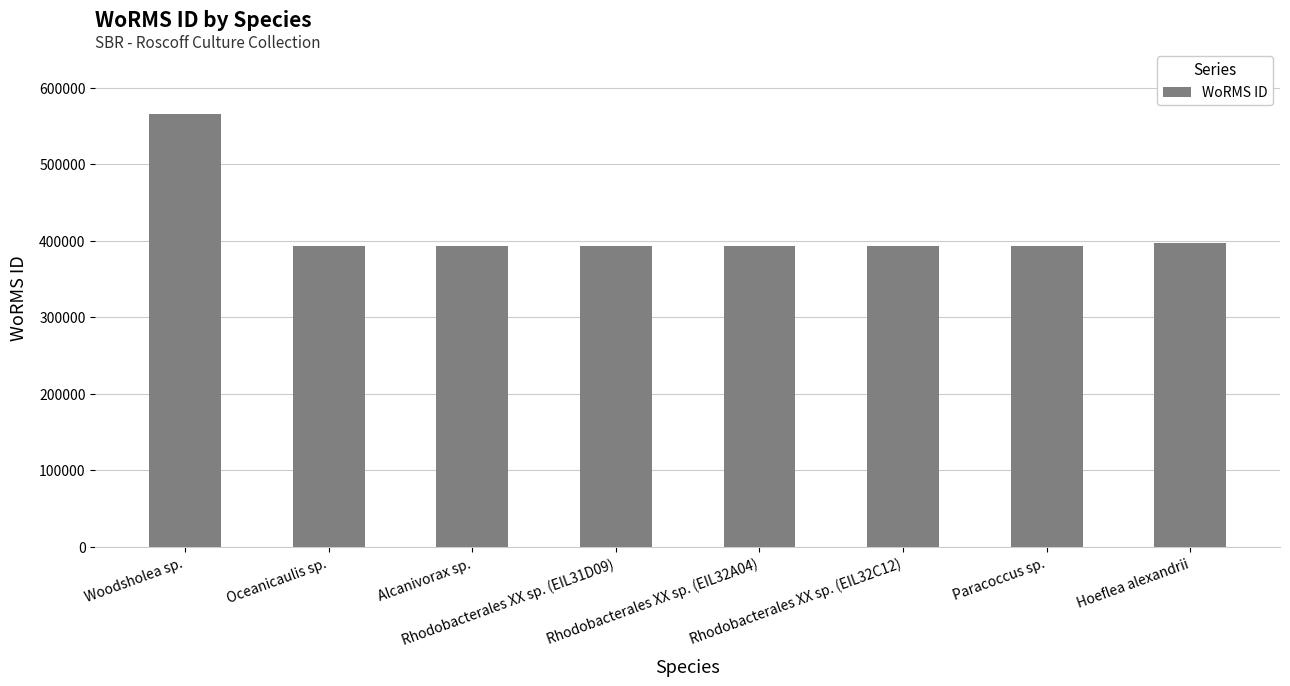

Are the bars horizontal?

No